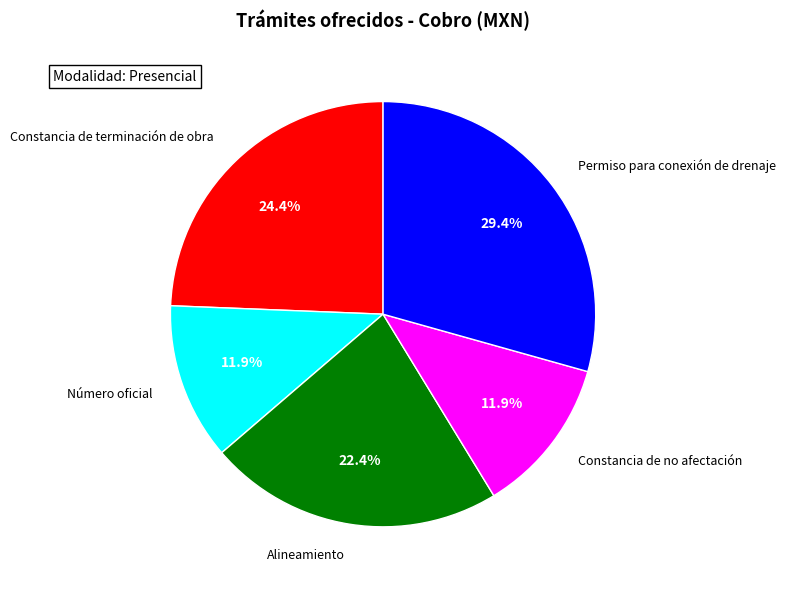

Which category has the biggest portion of the pie?

Permiso para conexión de drenaje